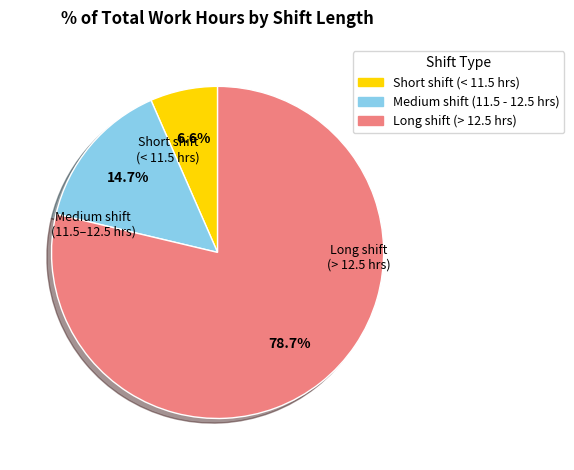

Which category has the biggest portion of the pie?

Long shift (> 12.5 hrs)